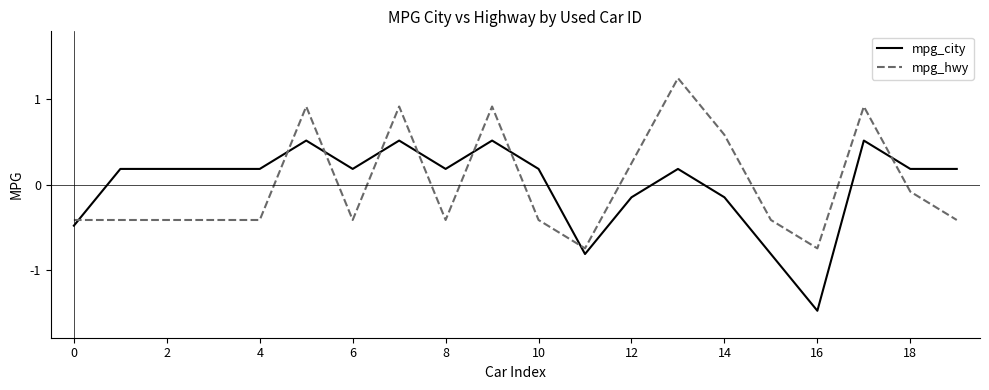

List the series in order of their peak value, highest first.

mpg_hwy, mpg_city